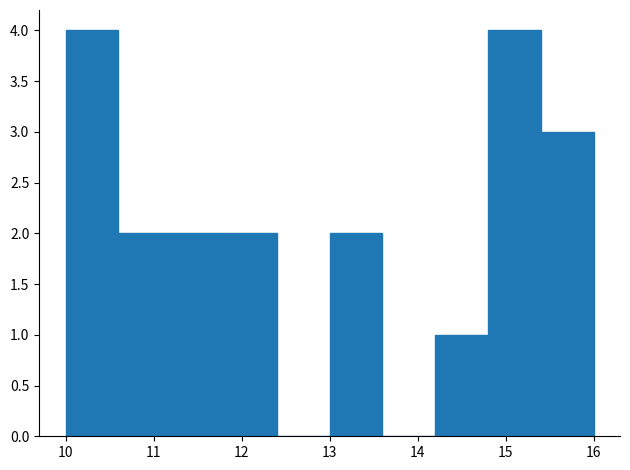

Reading left to right, transcribe this chart: for each bar, give the range it covers on the x-axis and its height. The values are not printed on the chart, so give them approximately, as read against the axis.

10.0 to 10.6: 4
10.6 to 11.2: 2
11.2 to 11.8: 2
11.8 to 12.4: 2
12.4 to 13.0: 0
13.0 to 13.6: 2
13.6 to 14.2: 0
14.2 to 14.8: 1
14.8 to 15.4: 4
15.4 to 16.0: 3